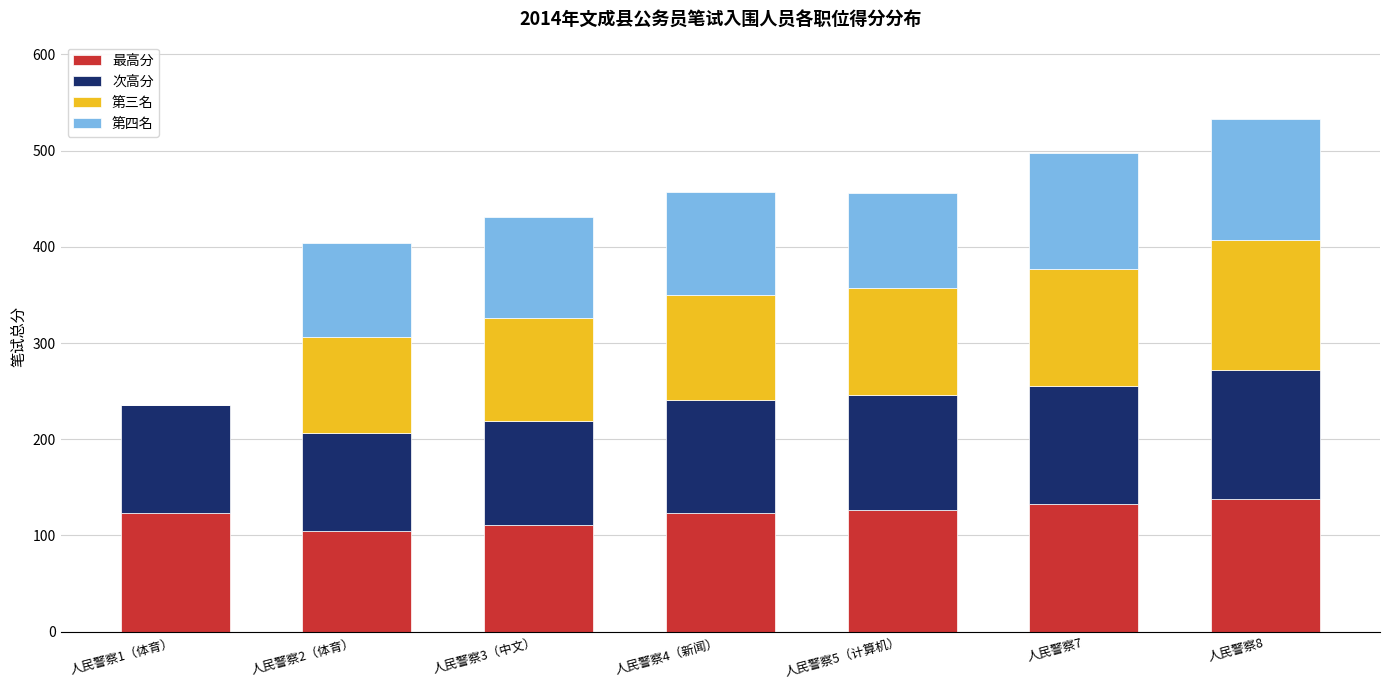

What is the highest value of the 最高分 series?

137.8